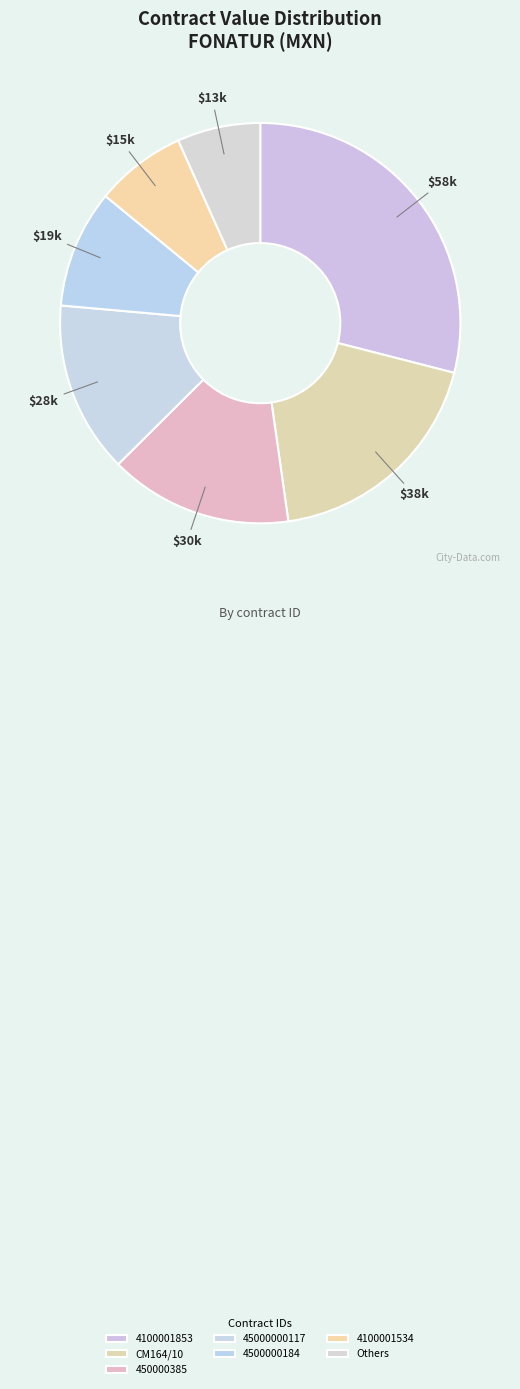

To the nearest percent, what is the combined percentage of 4100001853 and 45000000117?

43%